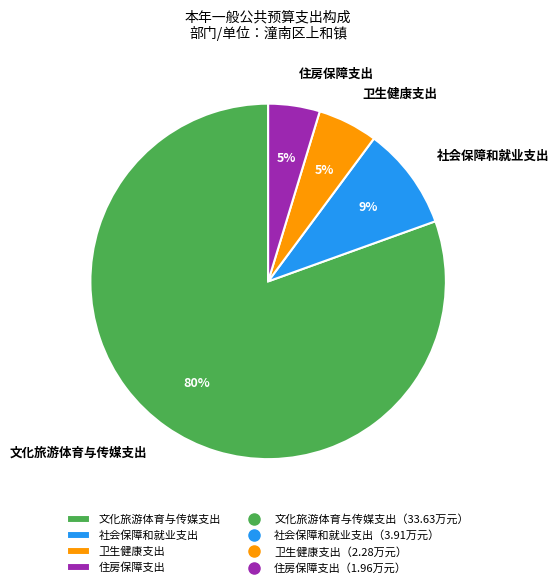

Which has a higher value, 卫生健康支出 or 社会保障和就业支出?

社会保障和就业支出